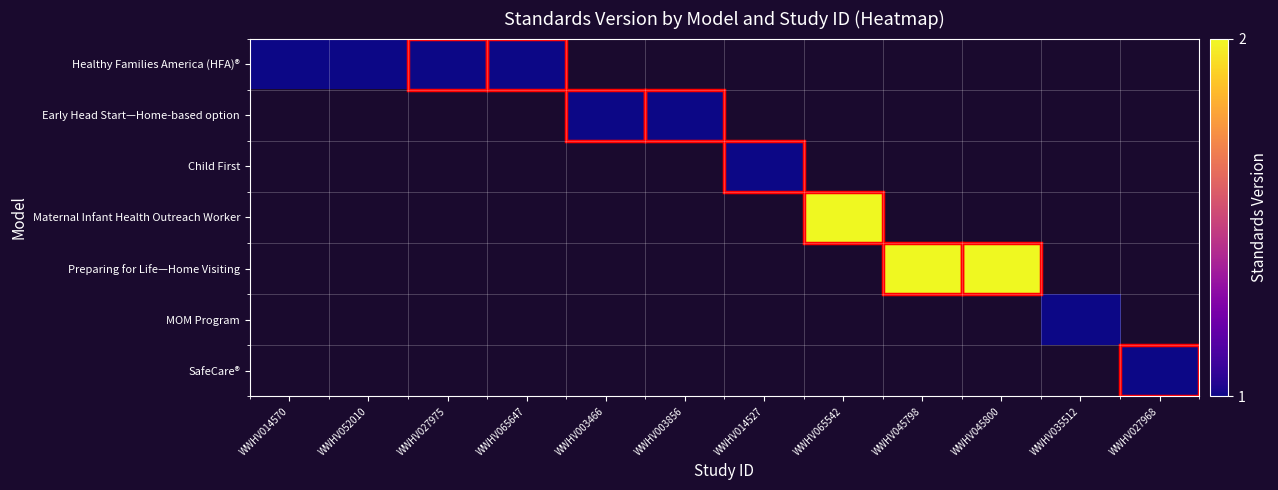

Which category has the highest value in the Healthy Families America (HFA)® series?

WWHV014570